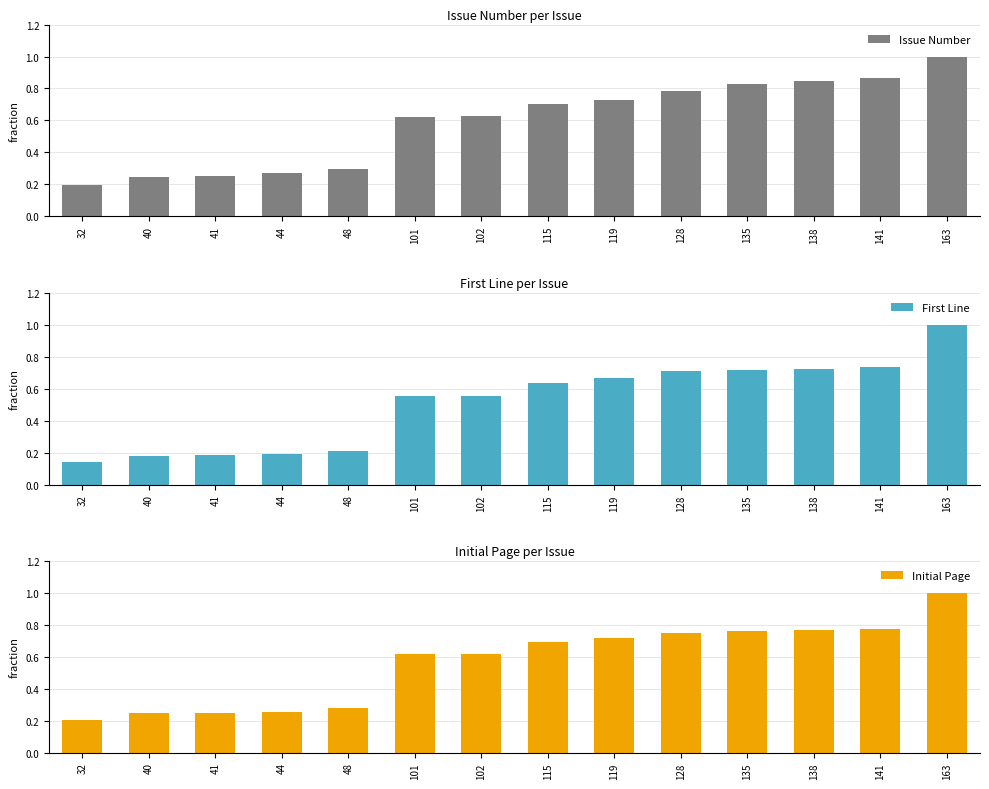

Reading left to right, what are all the values shown in this chart?

Issue Number: 0.2	0.2	0.3	0.3	0.3	0.6	0.6	0.7	0.7	0.8	0.8	0.8	0.9	1.0
First Line: 0.1	0.2	0.2	0.2	0.2	0.6	0.6	0.6	0.7	0.7	0.7	0.7	0.7	1.0
Initial Page: 0.2	0.2	0.2	0.3	0.3	0.6	0.6	0.7	0.7	0.8	0.8	0.8	0.8	1.0